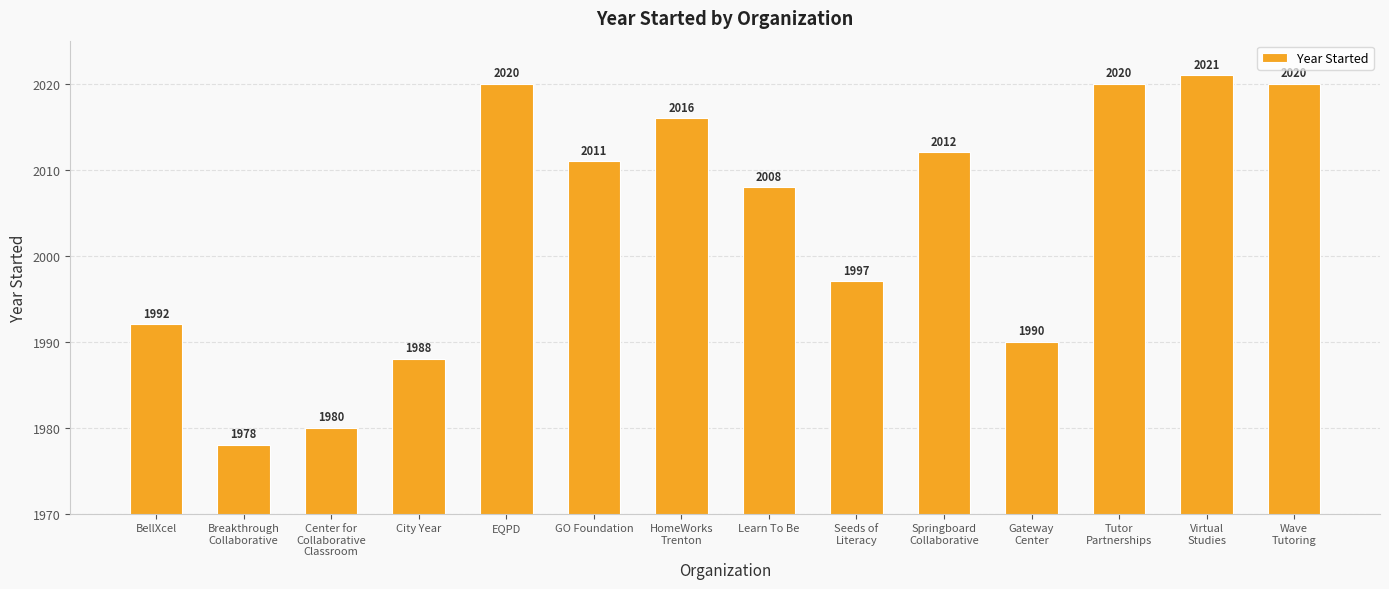

Is it true that the value at Virtual
Studies is 983?

False